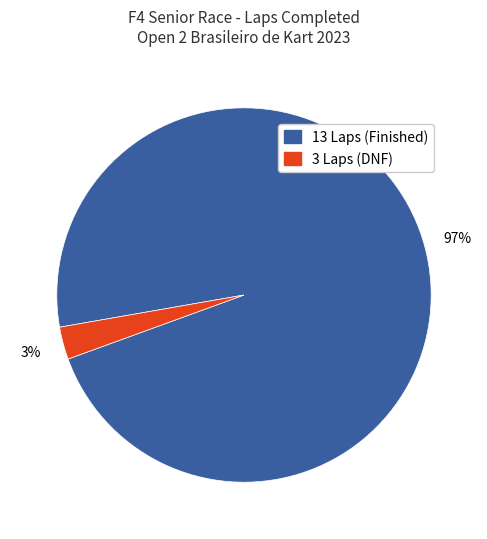

Does any single category account for the majority?

Yes